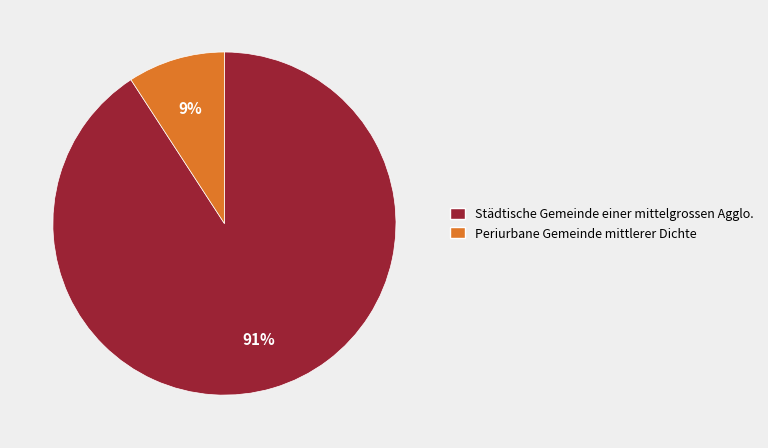

To the nearest percent, what is the average slice percentage?

50%